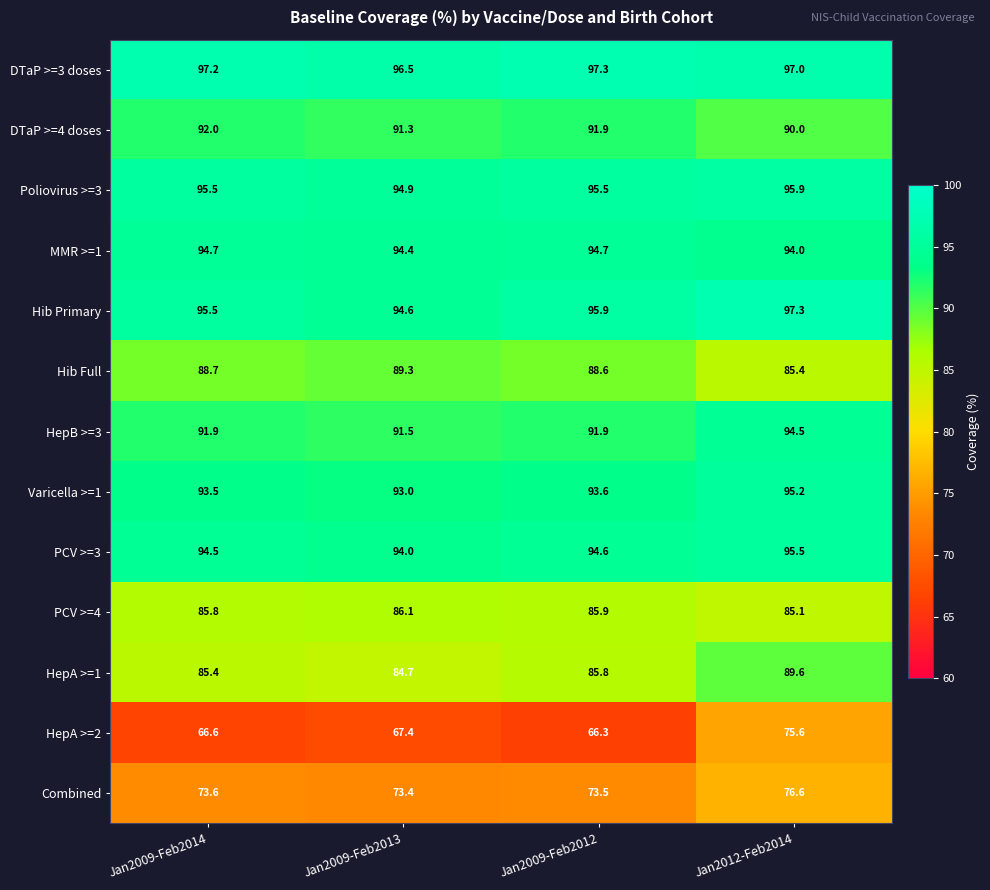

The value of HepA >=2 at Jan2009-Feb2012 is 97.0. True or false?

False